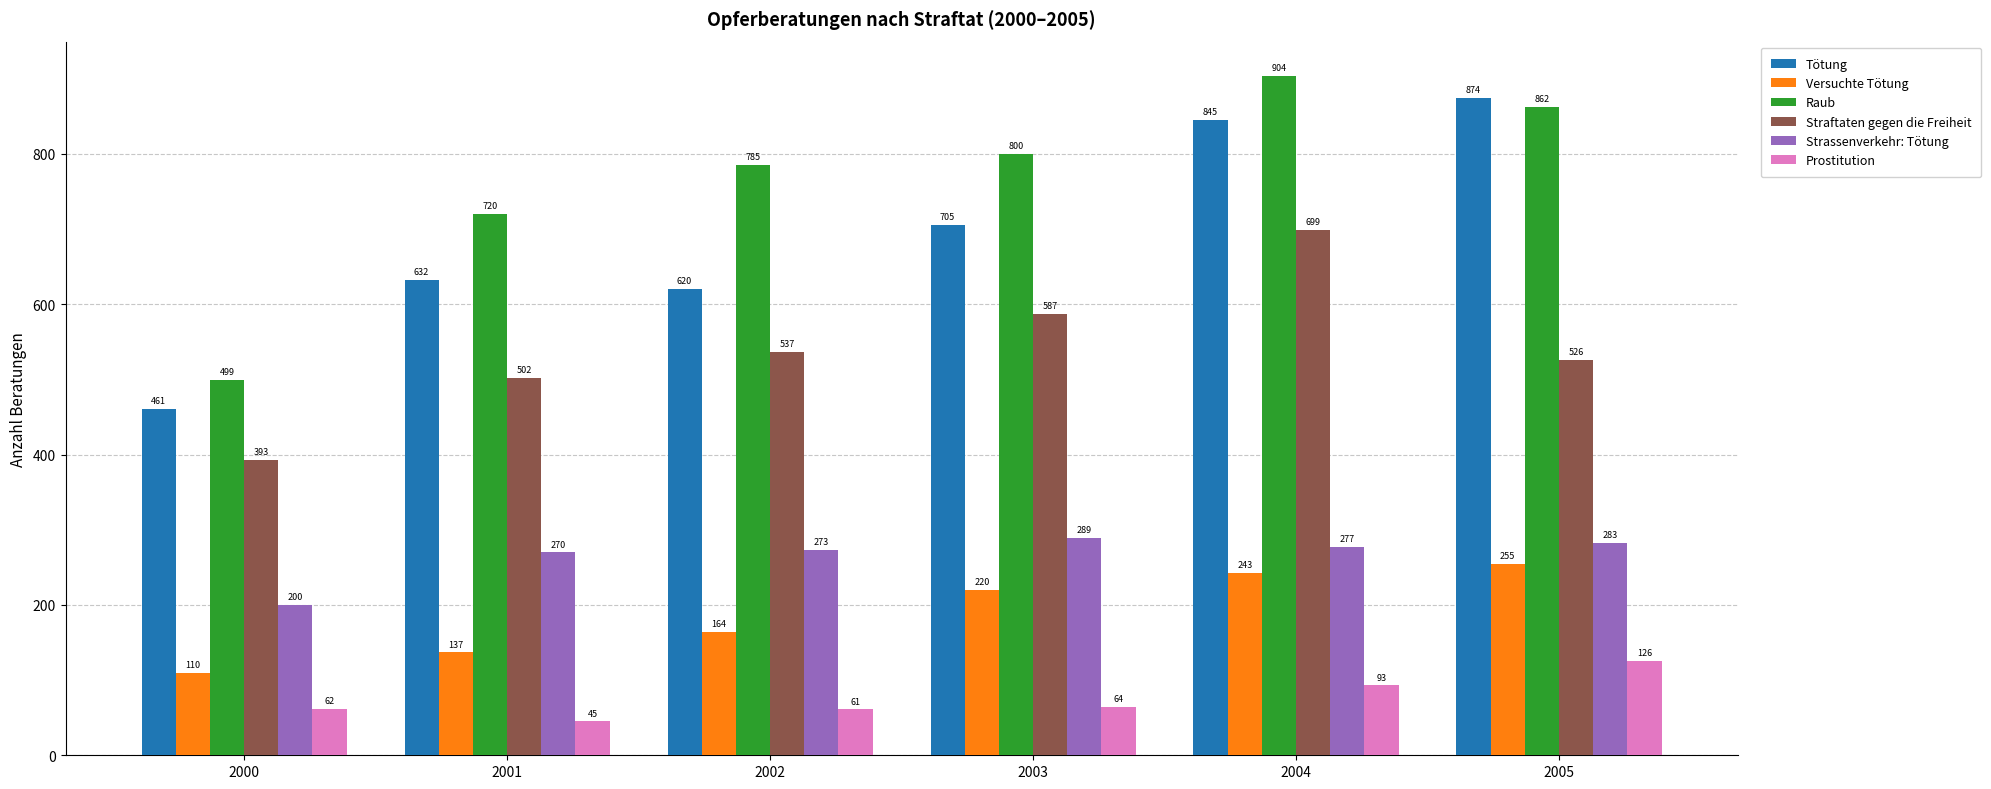

What is the total value across all series at 2005?

2926